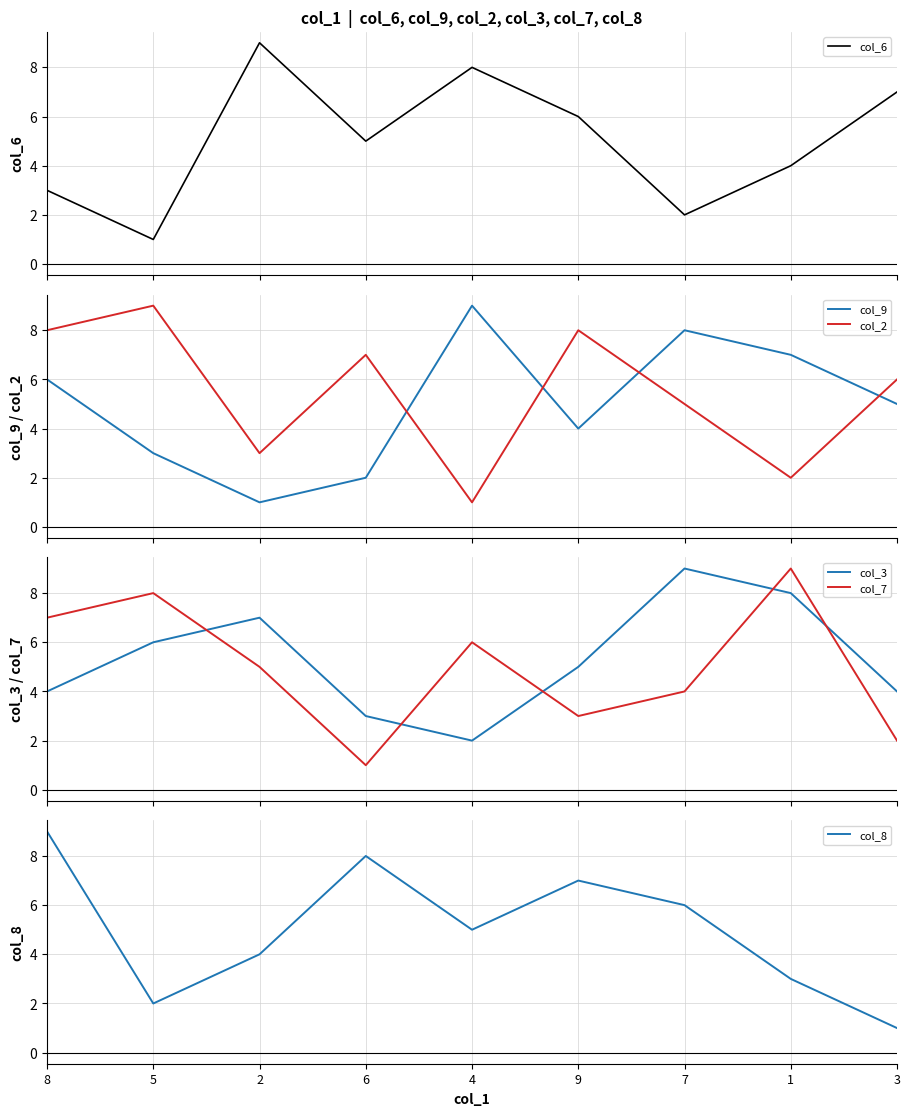

How many lines are shown in the chart?

6